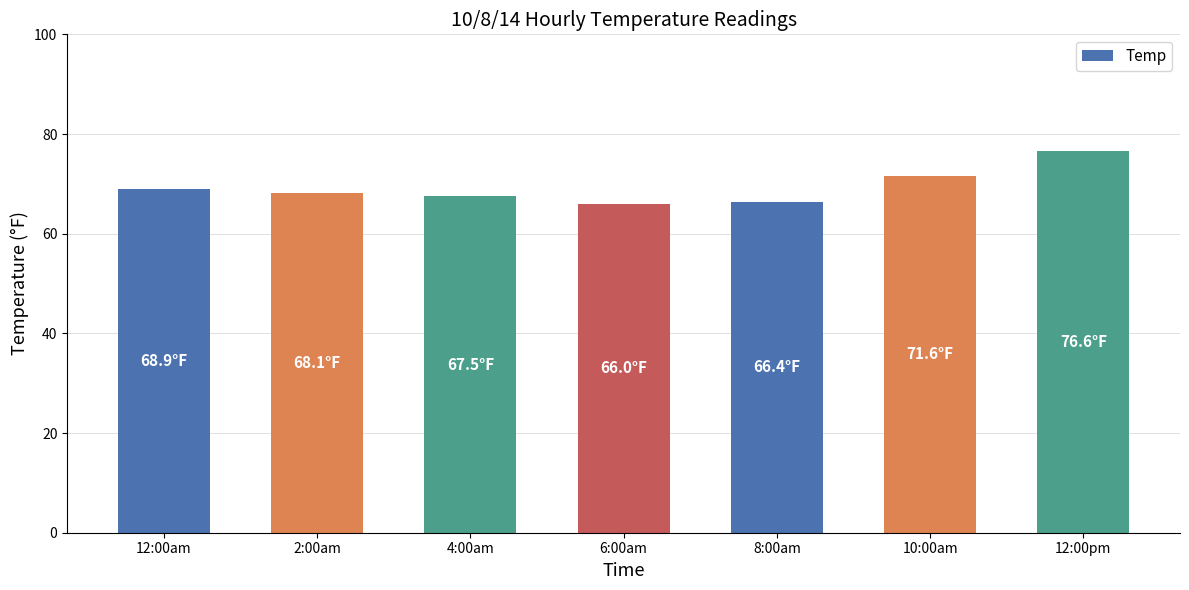

What is the label of the 1st bar from the right?

12:00pm